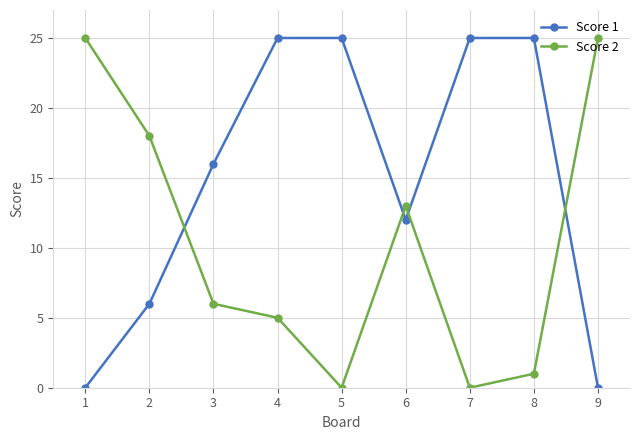

Is it true that Score 1 equals 10 at 7?

False